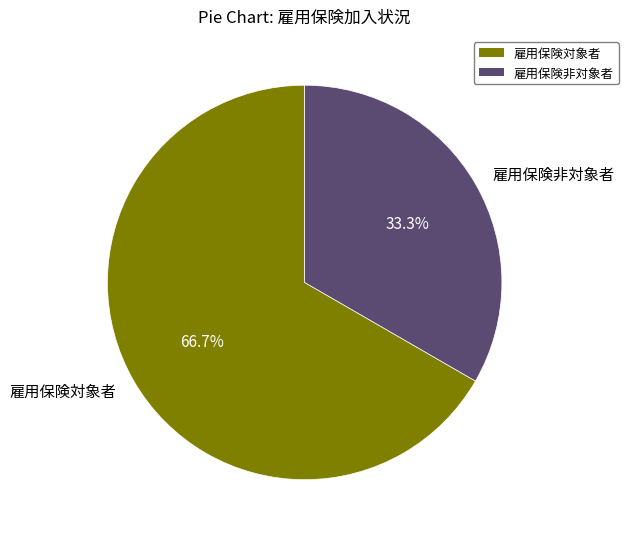

What is the largest slice in the pie chart?

雇用保険対象者